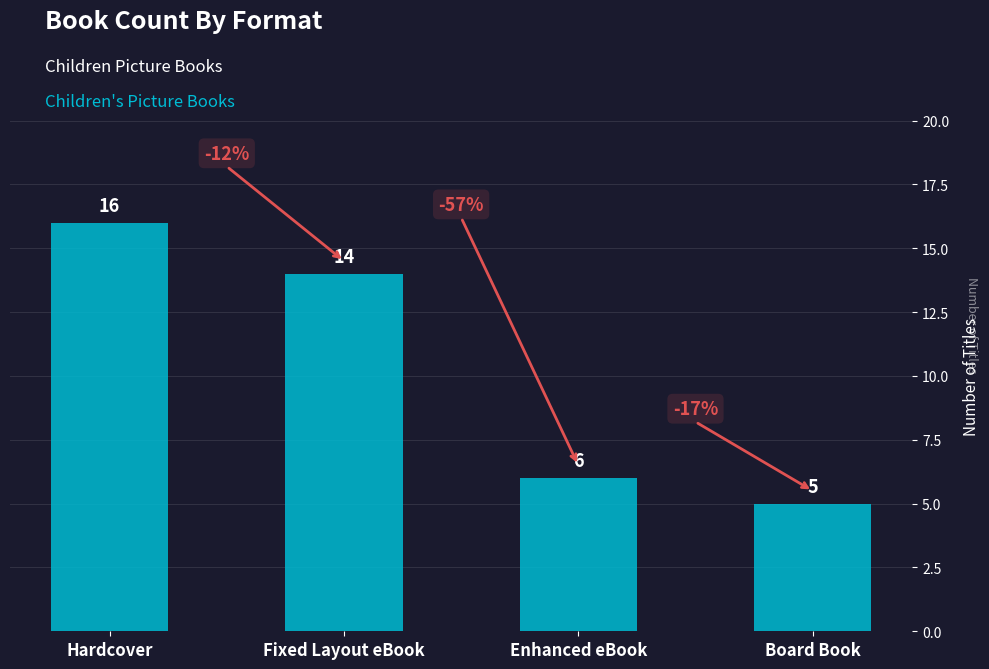

True or false: the data shows 6 at Fixed Layout eBook.

False